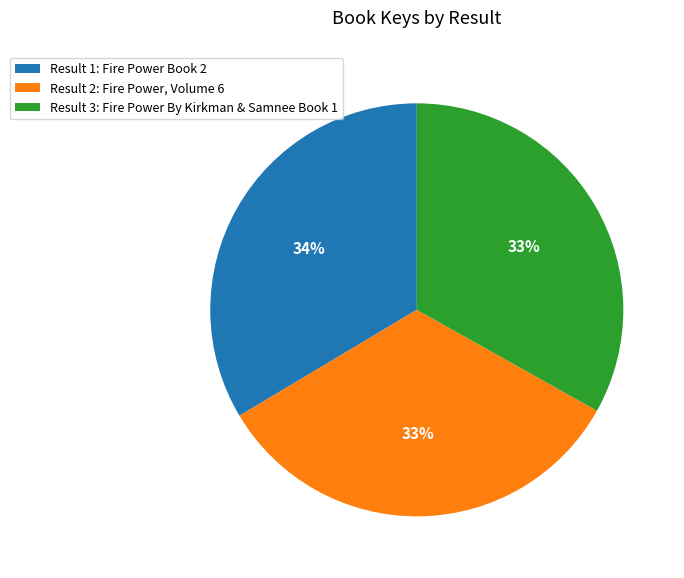

Is there any slice that represents more than half of the pie?

No